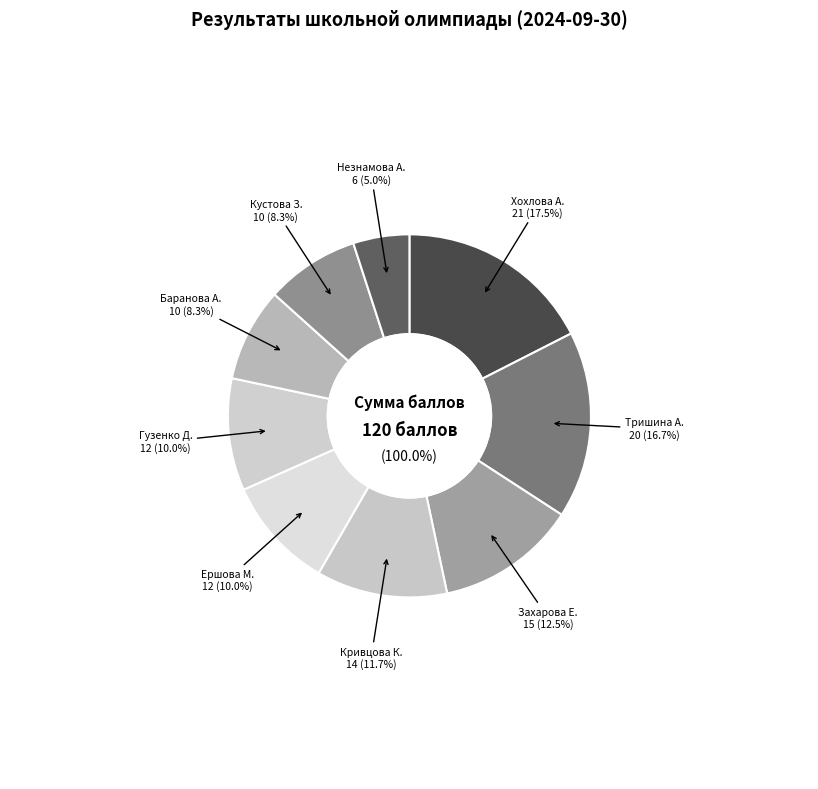

Is 7 the majority of the pie?

No